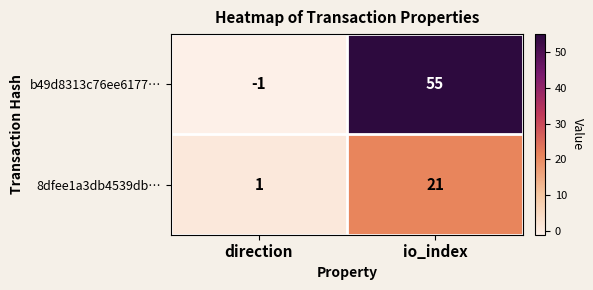

Rank the categories by 8dfee1a3db4539db… value from highest to lowest.

io_index, direction